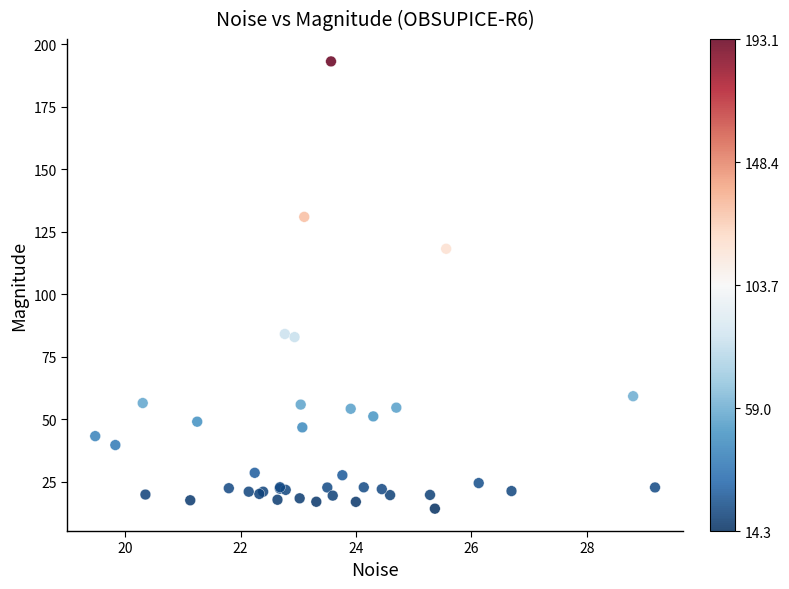

What Y value in the scatter plot is closest to 103?

118.2